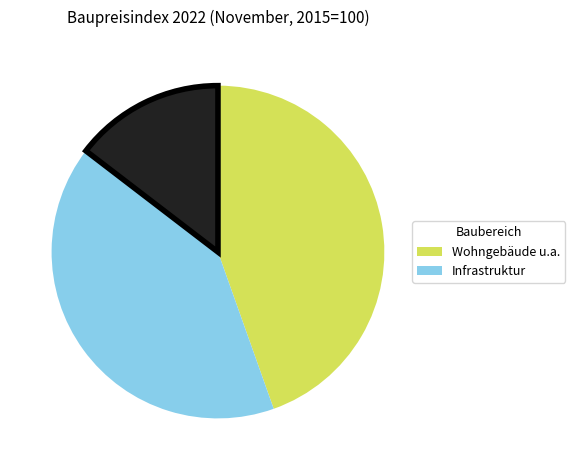

Is there any slice that represents more than half of the pie?

No